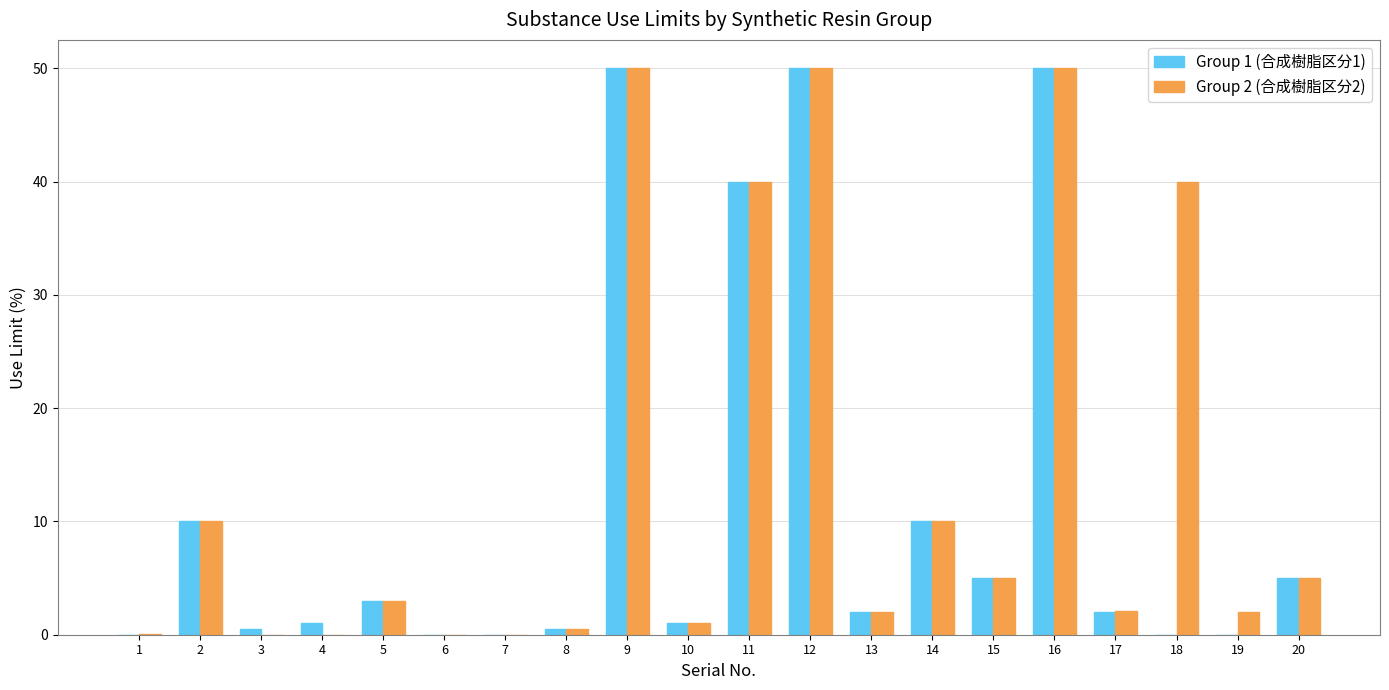

What is the sum of all Group 2 (合成樹脂区分2) values?

270.6